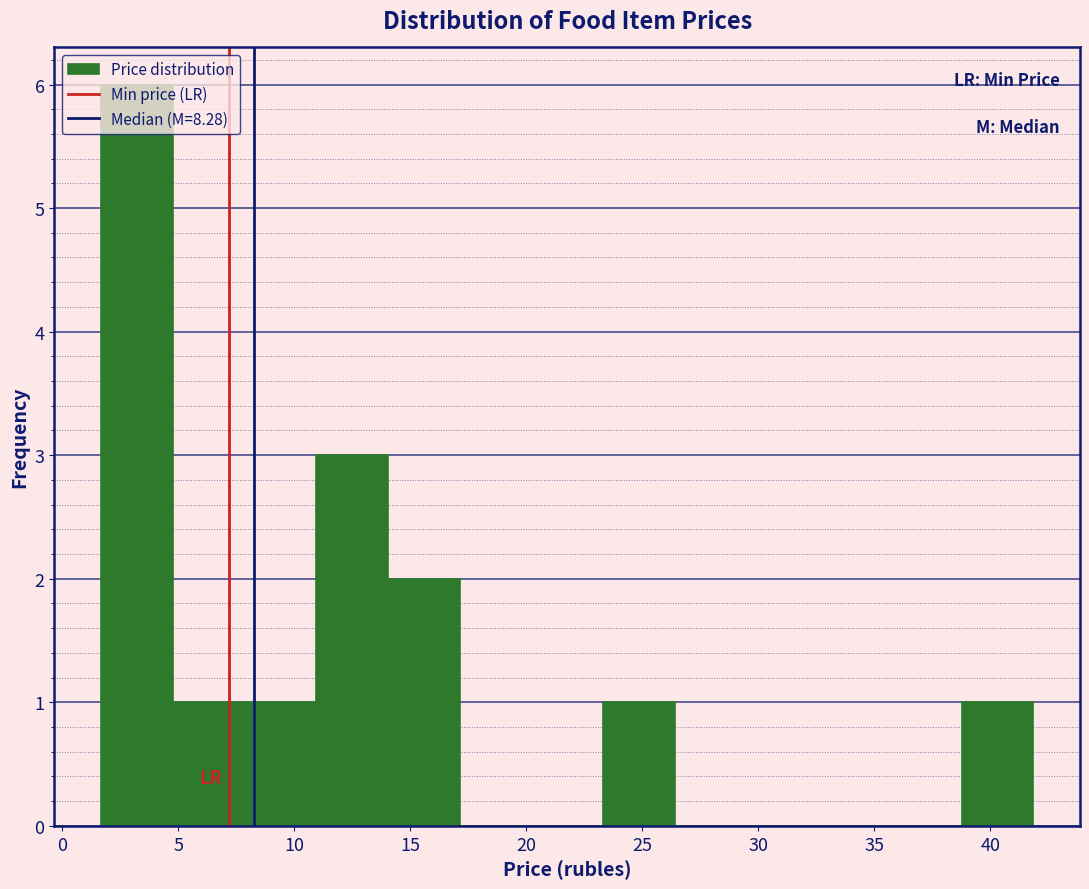

What is the height of the bar covering 11.0 to 14.0 on the x-axis? Neither the bar edges nor the heights are printed on the chart, so give them approximately, as read against the axes.

3